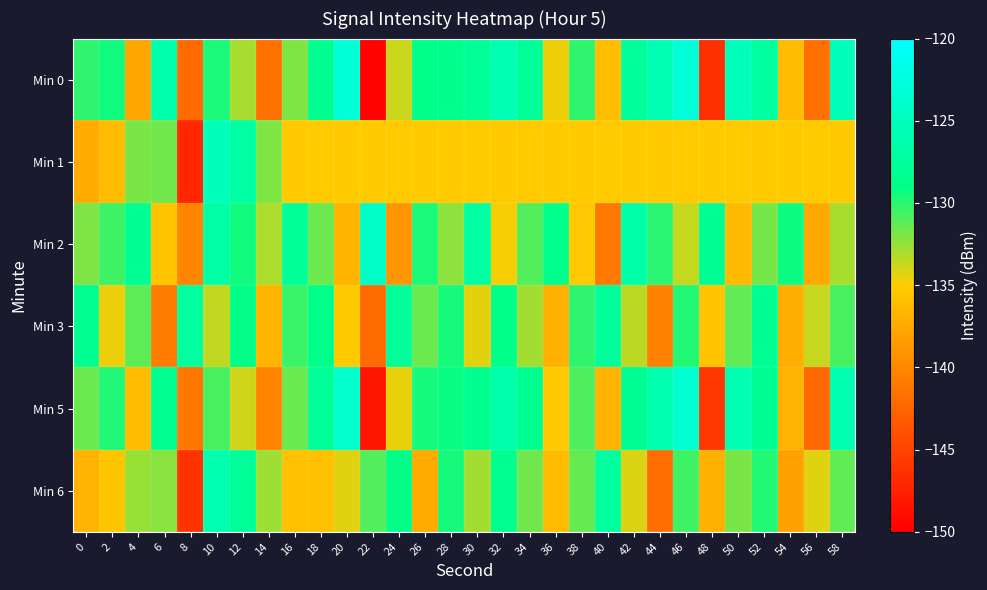

What is the maximum value shown in the chart?

-122.9